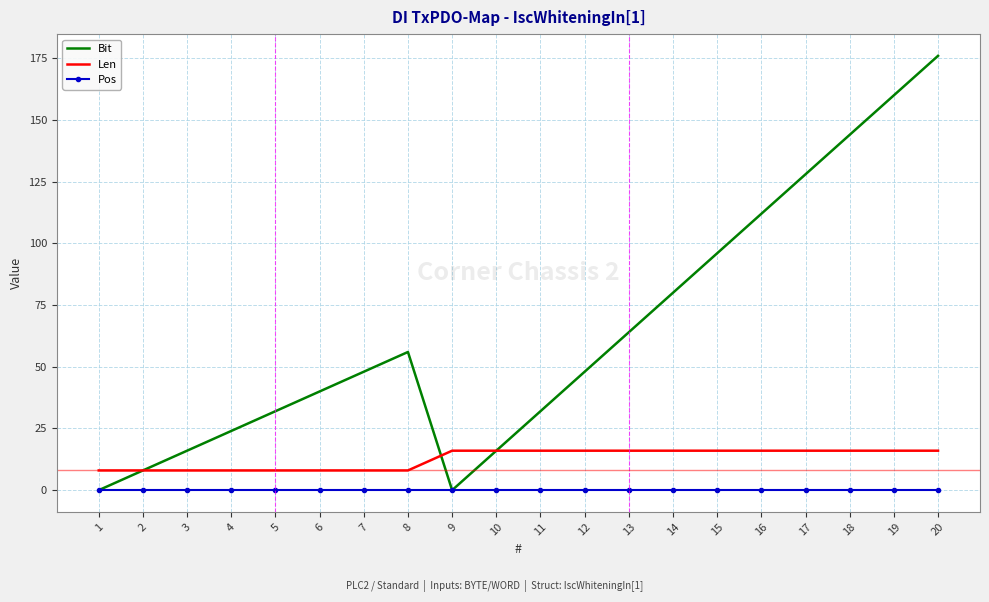

The value of Bit at 8 is 23. True or false?

False